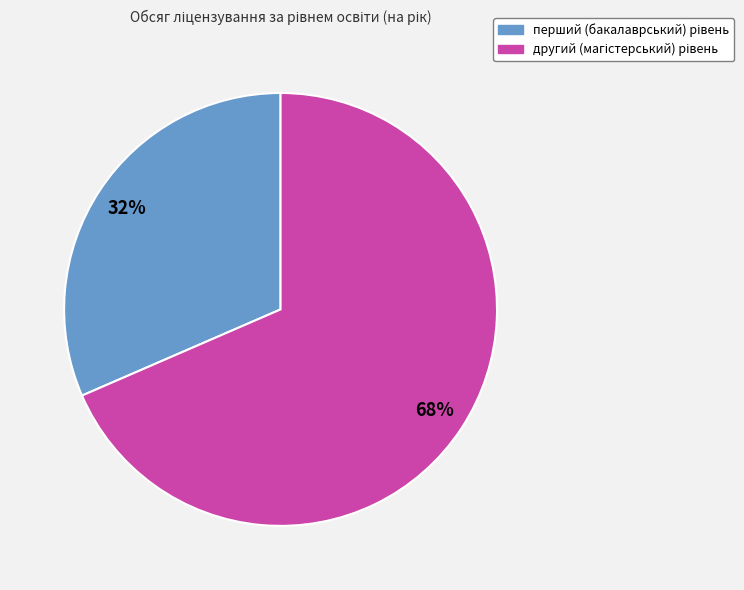

Is there any slice that represents more than half of the pie?

Yes